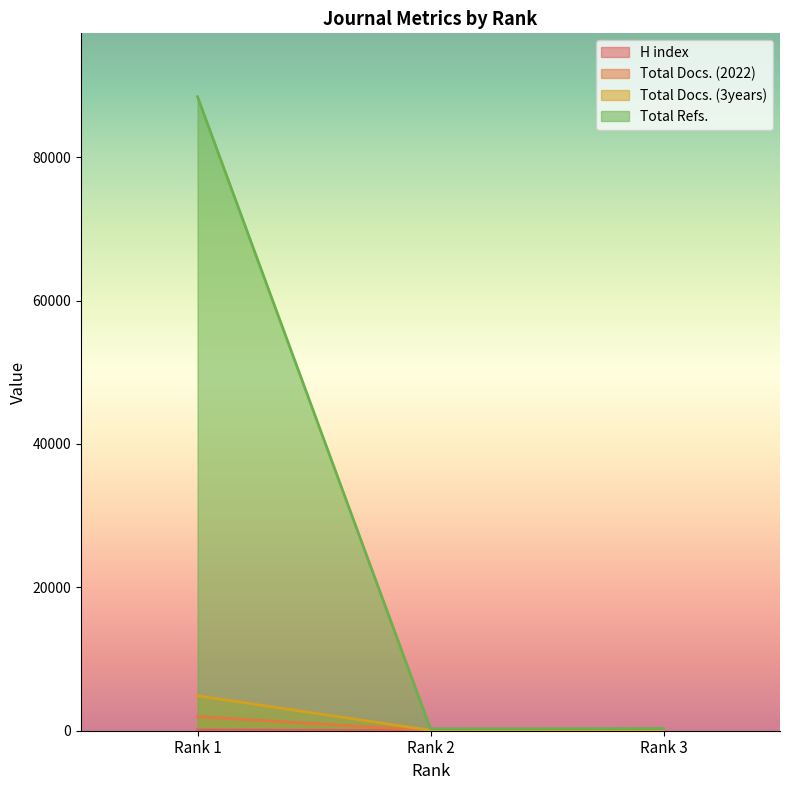

True or false: Total Docs. (2022) has a value of 7 at Rank 2.

False